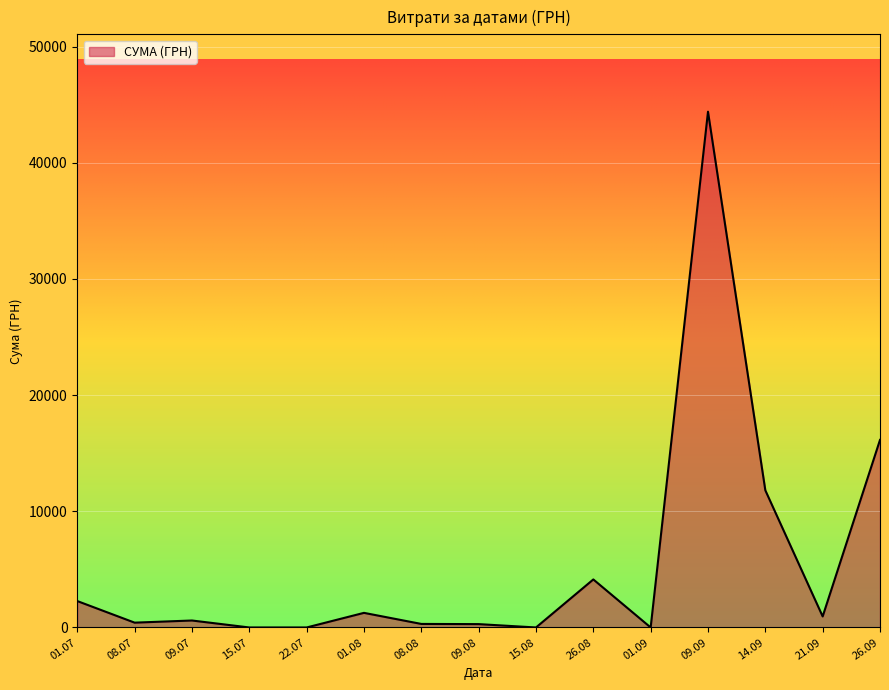

Is it true that the value at 22.07 is 13619.4?

False